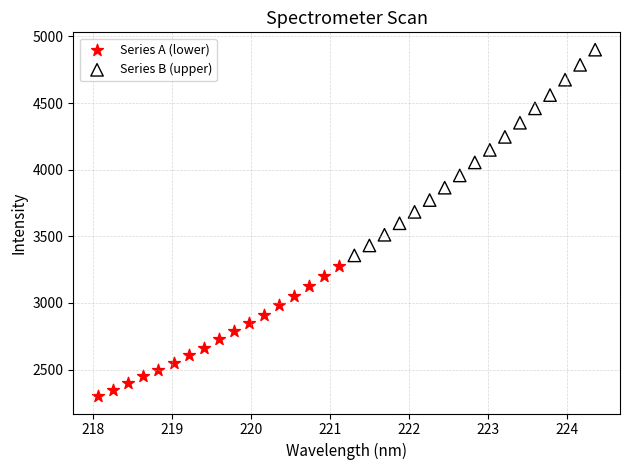

What are all the series names shown in the legend?

Series A (lower), Series B (upper)